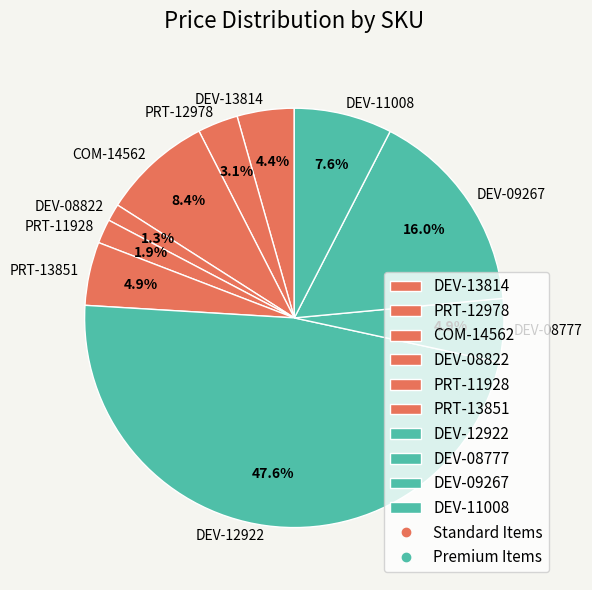

Count the number of slices in the pie.

10